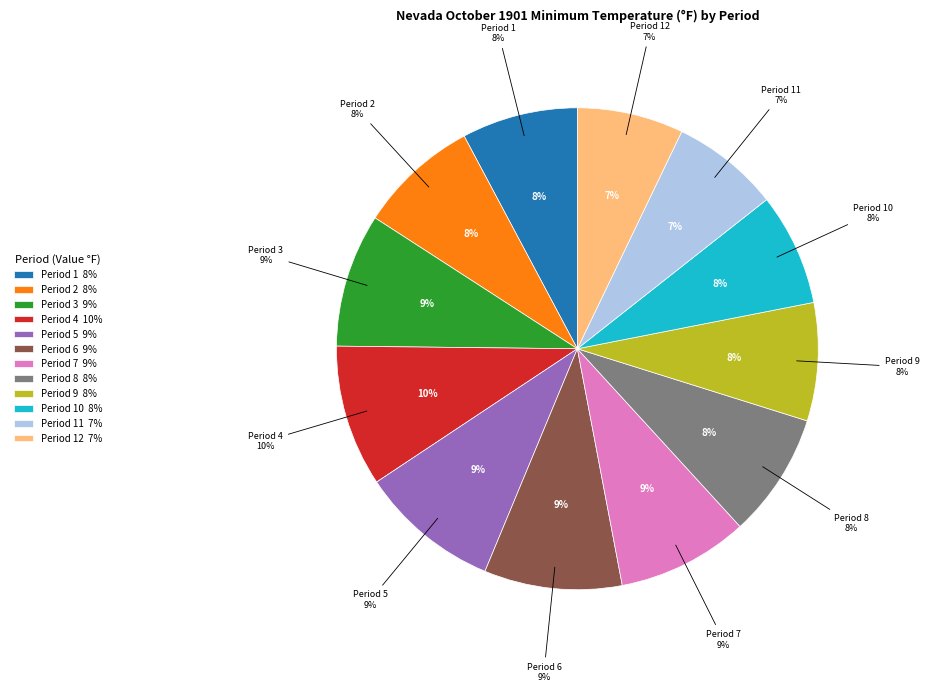

How many segments does this pie chart have?

12